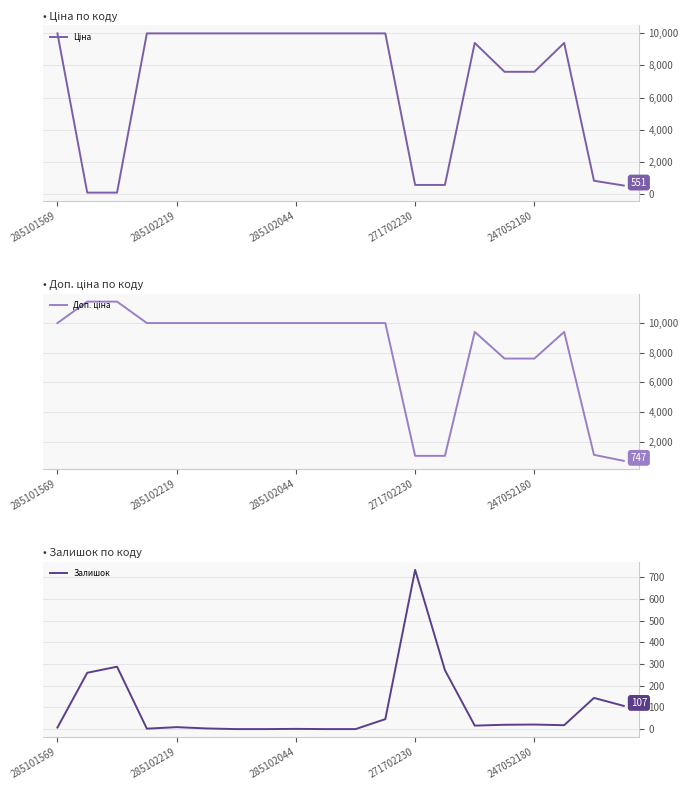

What is the sum of the Залишок values at 5 and 11?

49.0